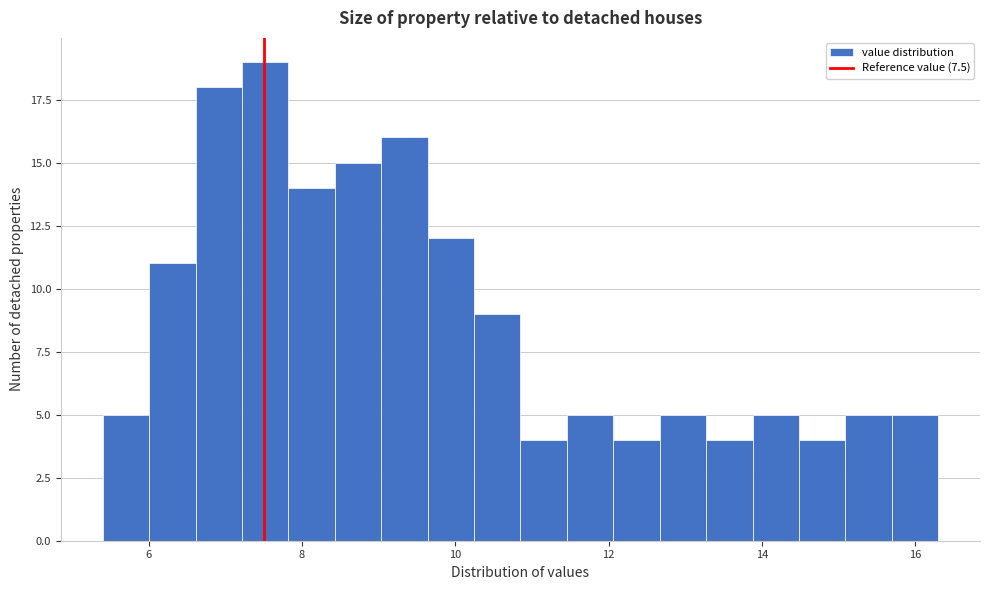

Around what value on the x-axis is the tallest bar? Give the approximate position of its centre, as read against the axis.

7.6